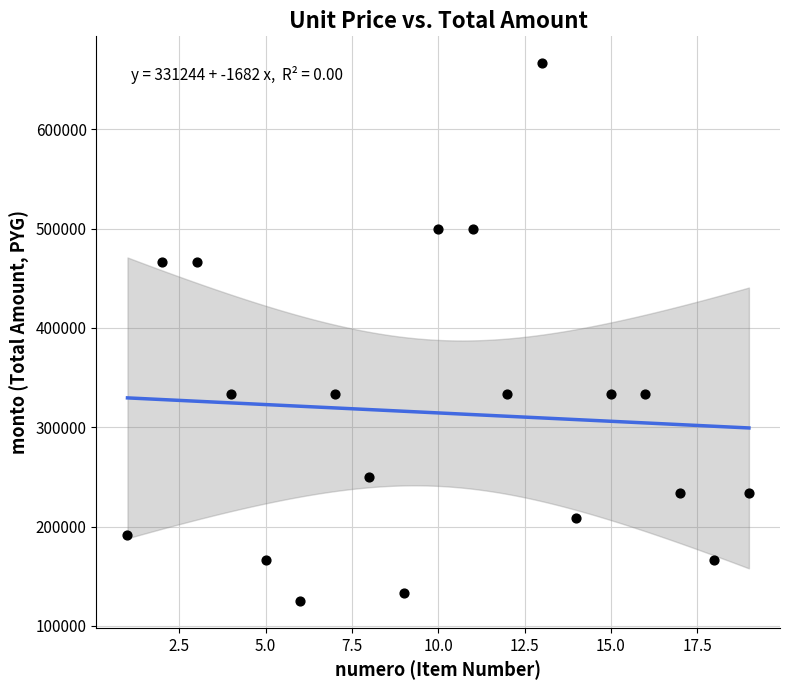

What is the range of X values (max minus min)?

18